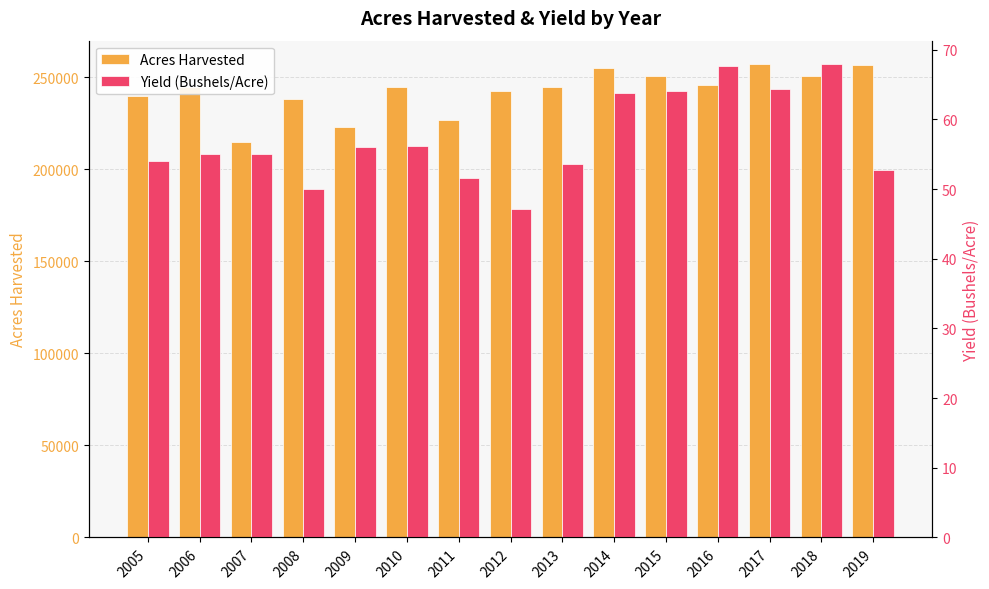

At 2006, list the series in order from largest to smallest.

Acres Harvested, Yield (Bushels/Acre)